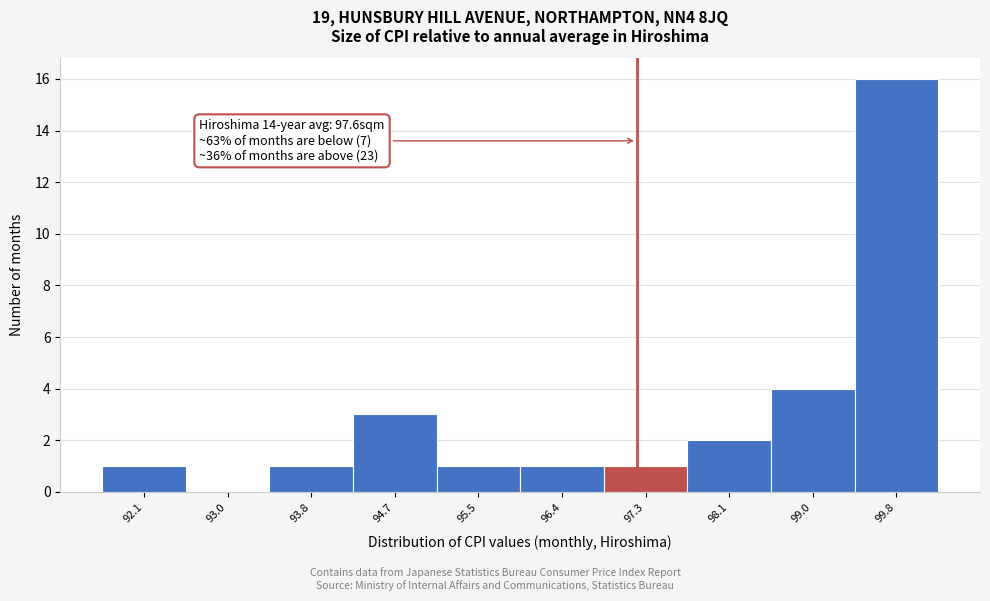

Reading left to right, extract all data points from this chart.

92.1=1	93.0=0	93.8=1	94.7=3	95.5=1	96.4=1	97.3=1	98.1=2	99.0=4	99.8=16